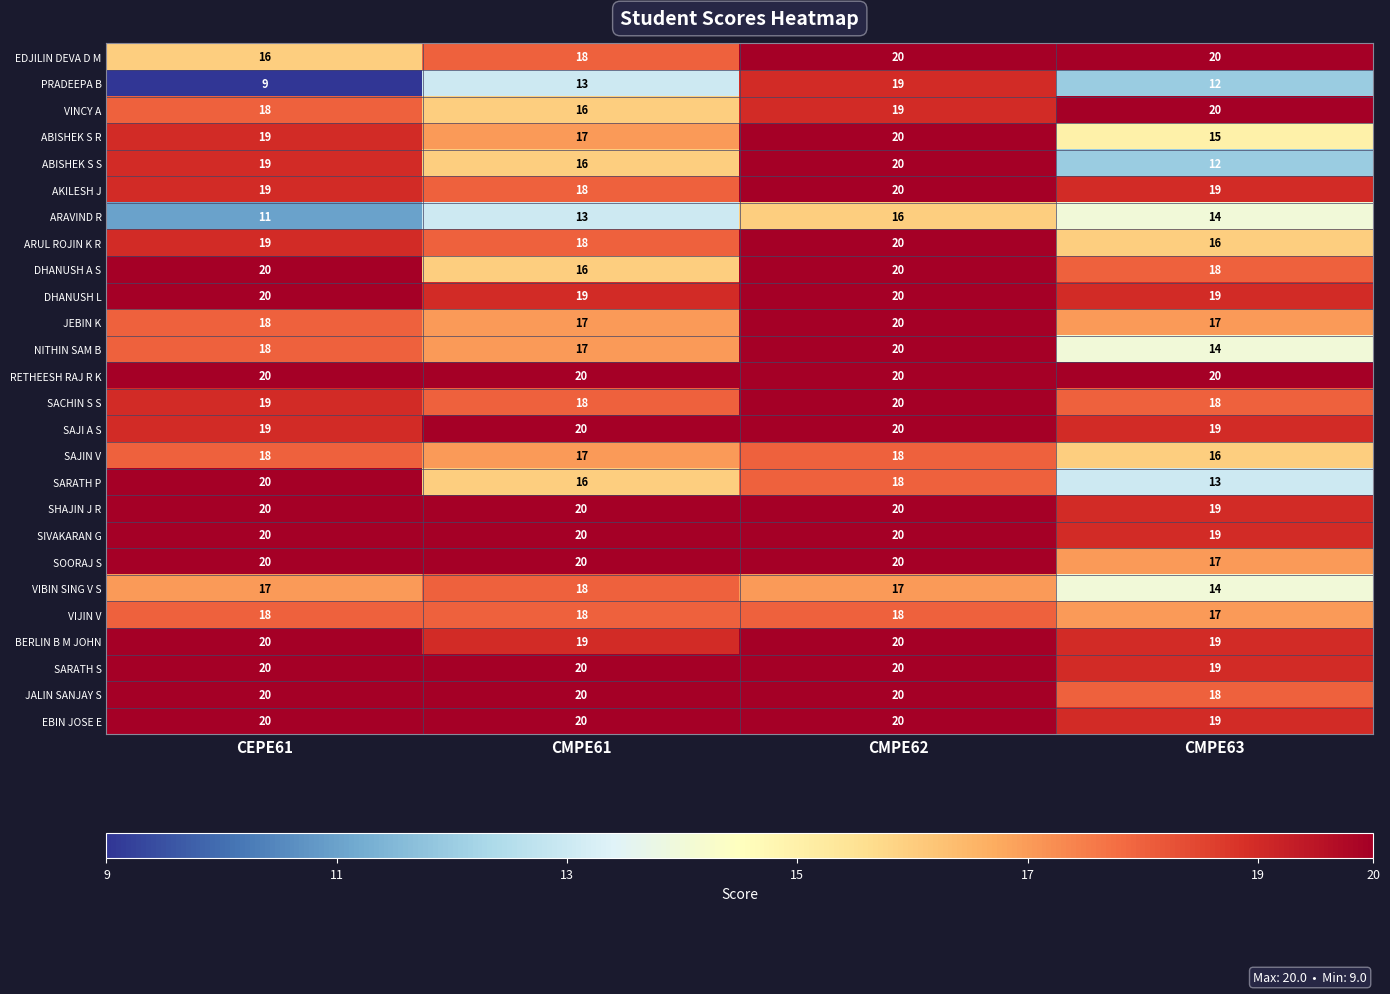

At which category is the sum across all series the highest?

CMPE62